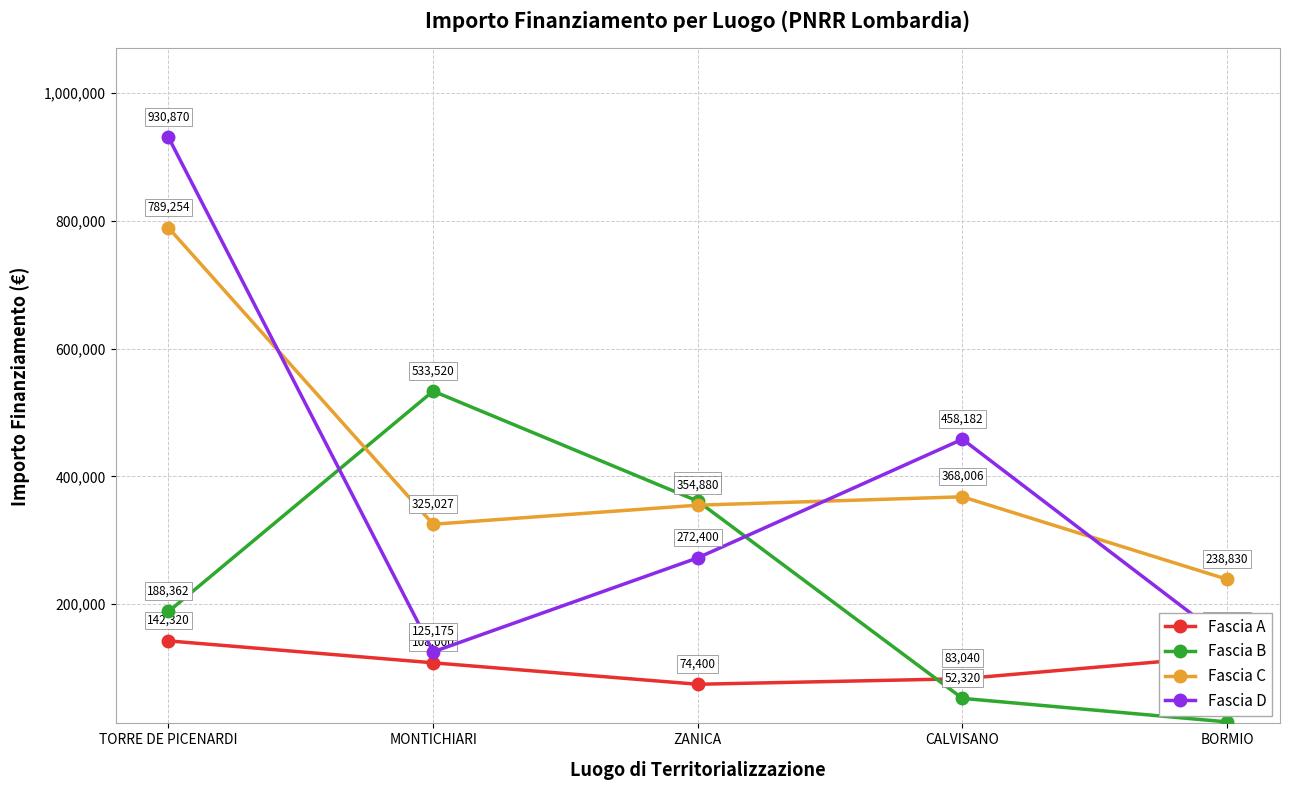

How many lines are shown in the chart?

4